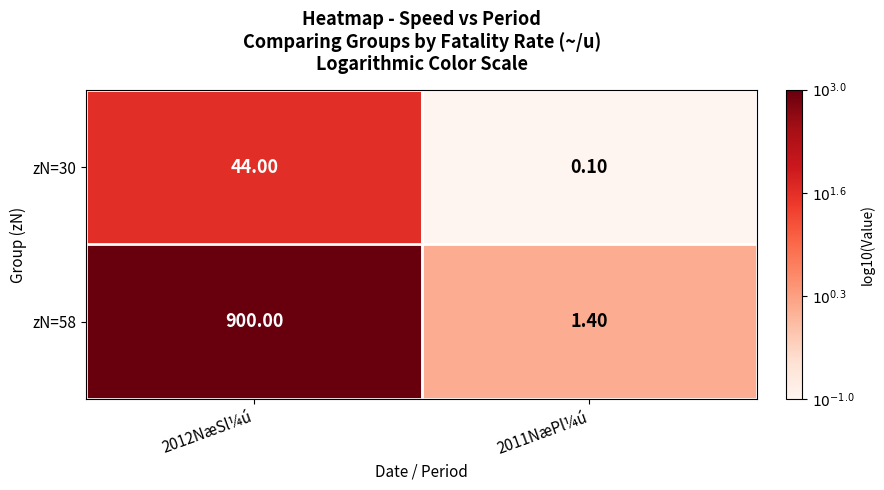

Which series has the largest range (max minus min)?

zN=58